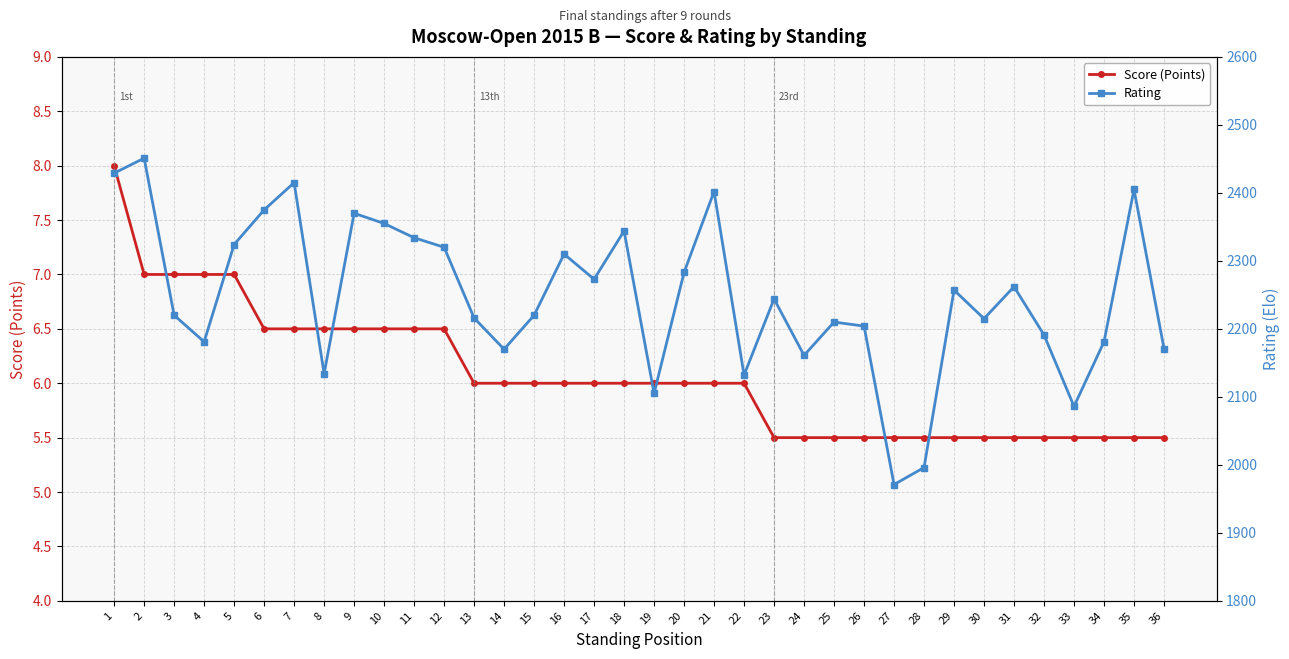

How many interior local peaks does the Rating series have?

11